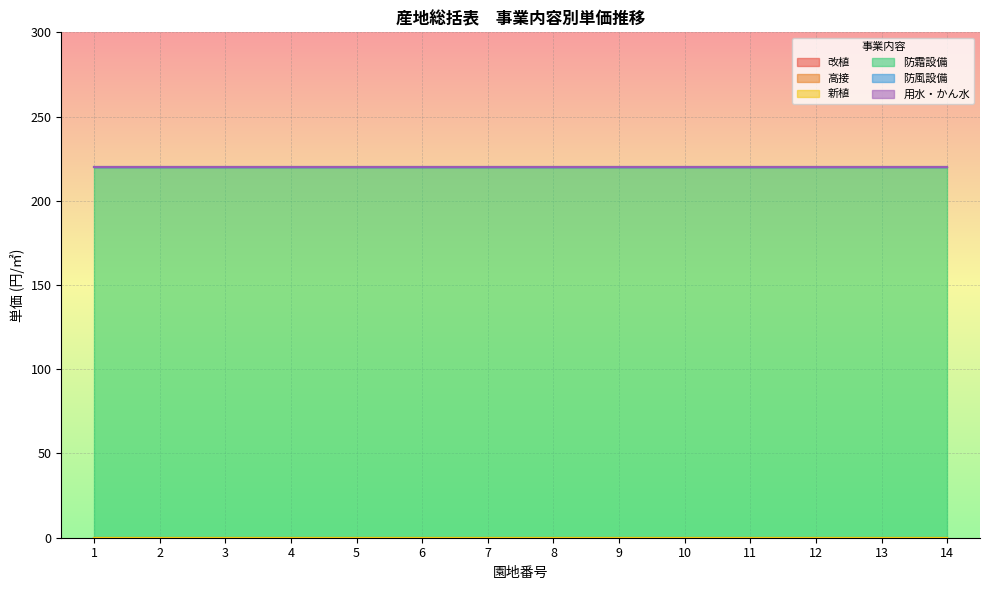

Reading left to right, extract all data points from this chart.

改植: 0	0	0	0	0	0	0	0	0	0	0	0	0	0
高接: 0	0	0	0	0	0	0	0	0	0	0	0	0	0
新植: 0	0	0	0	0	0	0	0	0	0	0	0	0	0
防霜設備: 220	220	220	220	220	220	220	220	220	220	220	220	220	220
防風設備: 0	0	0	0	0	0	0	0	0	0	0	0	0	0
用水・かん水: 0	0	0	0	0	0	0	0	0	0	0	0	0	0